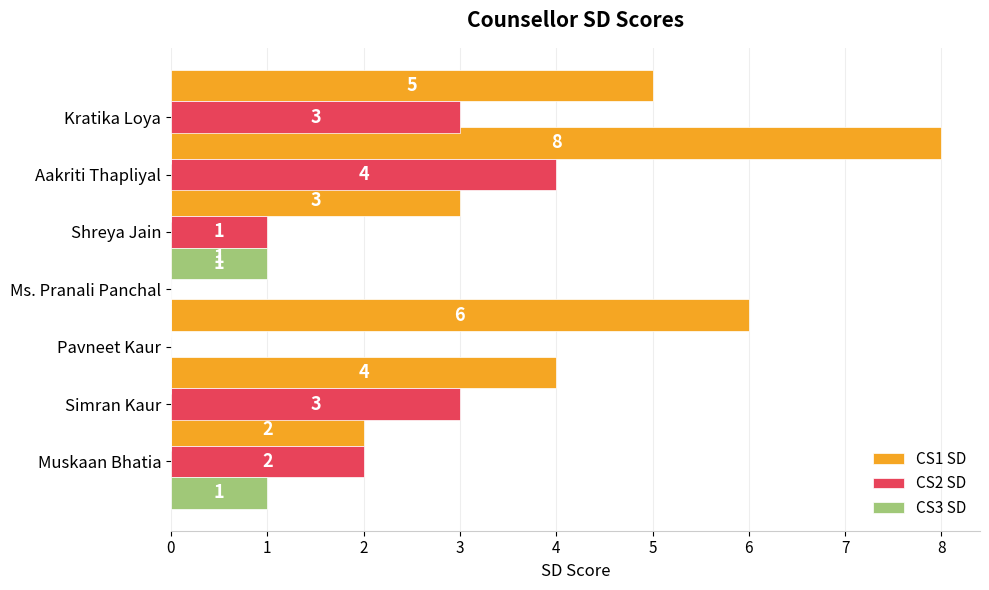

What is the difference between the highest and lowest values at 3?

1